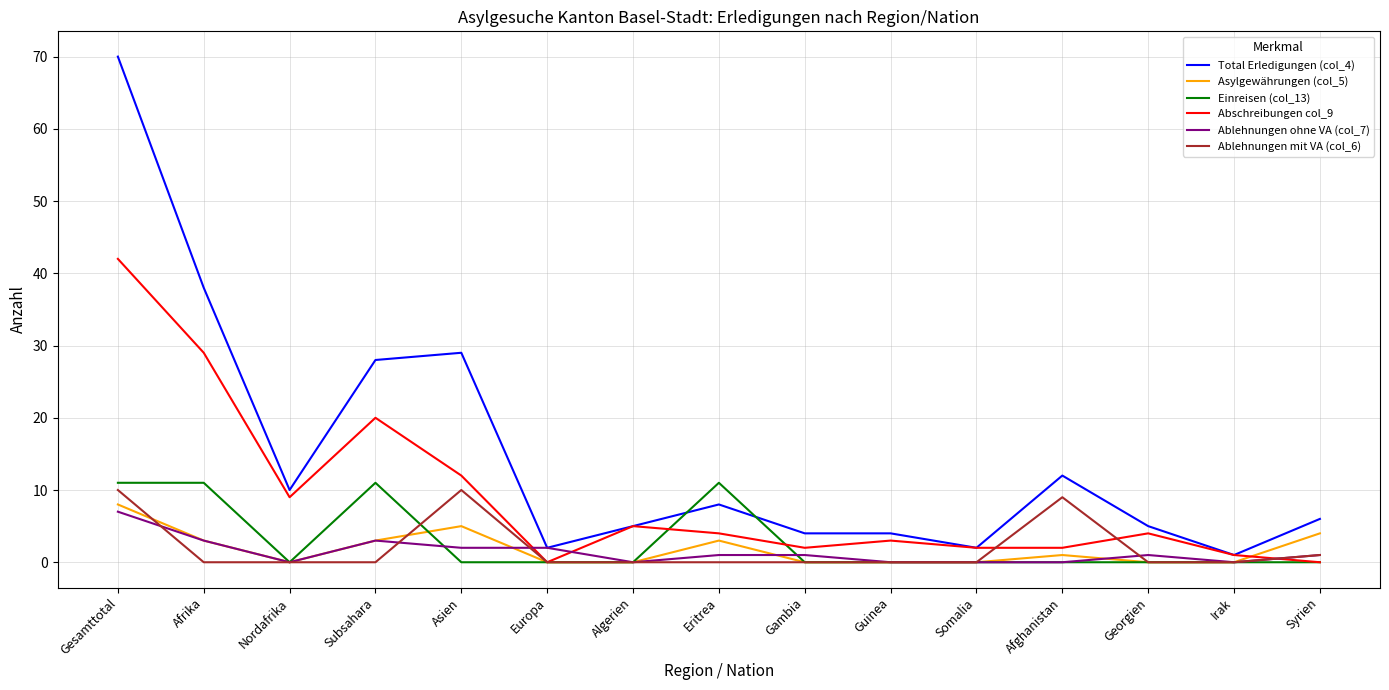

Does the chart have visible grid lines?

Yes